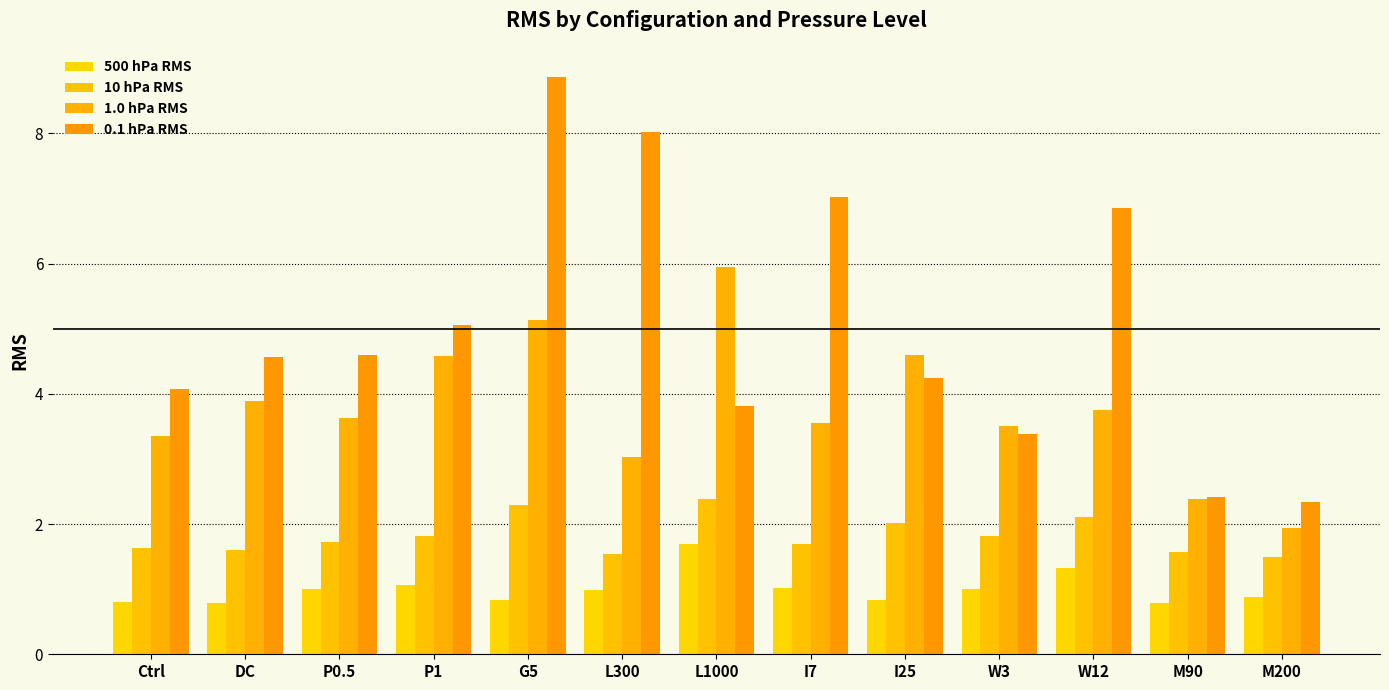

What is the label of the 13th bar from the left?

M200